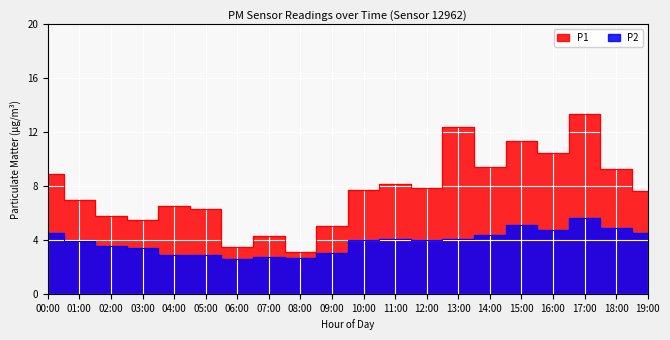

Where does the P1 series first go above 7?

00:00